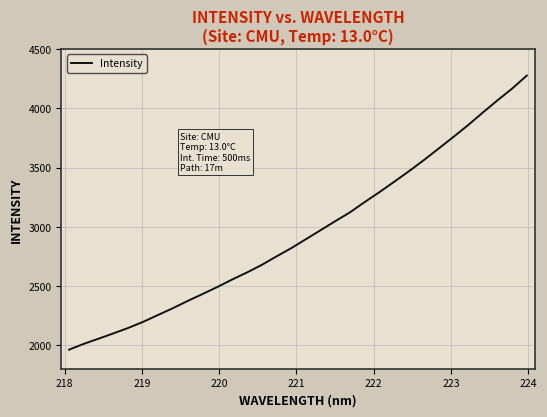

How many series are shown in this chart?

1